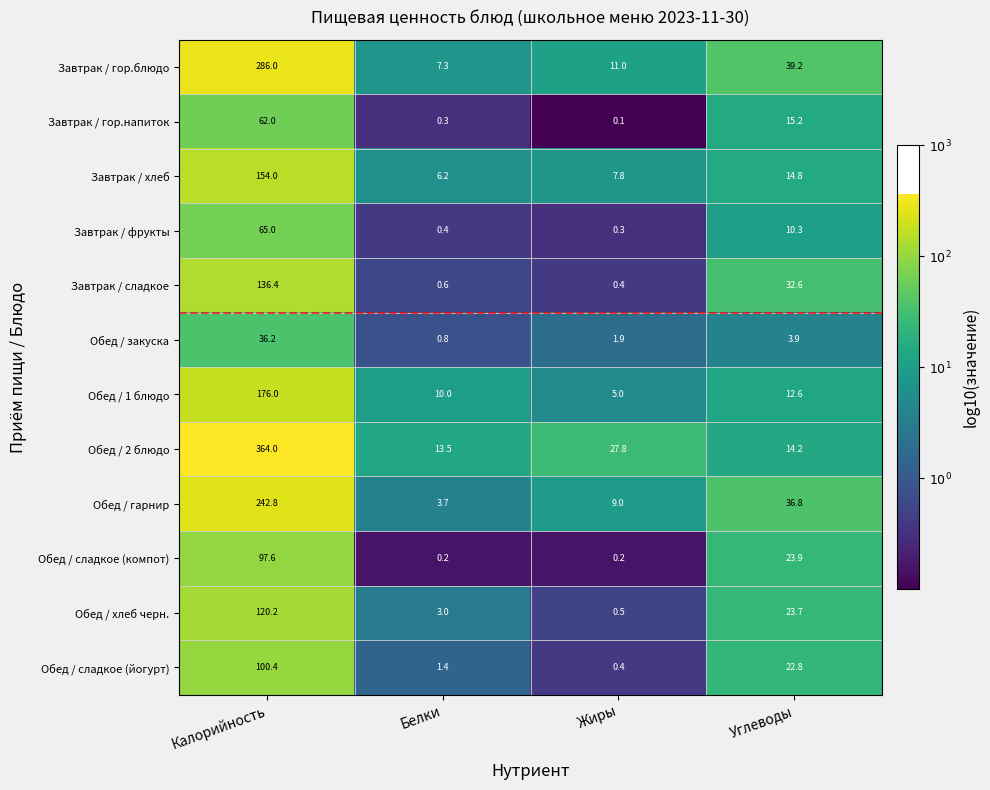

Which series has the largest range (max minus min)?

Обед / 2 блюдо